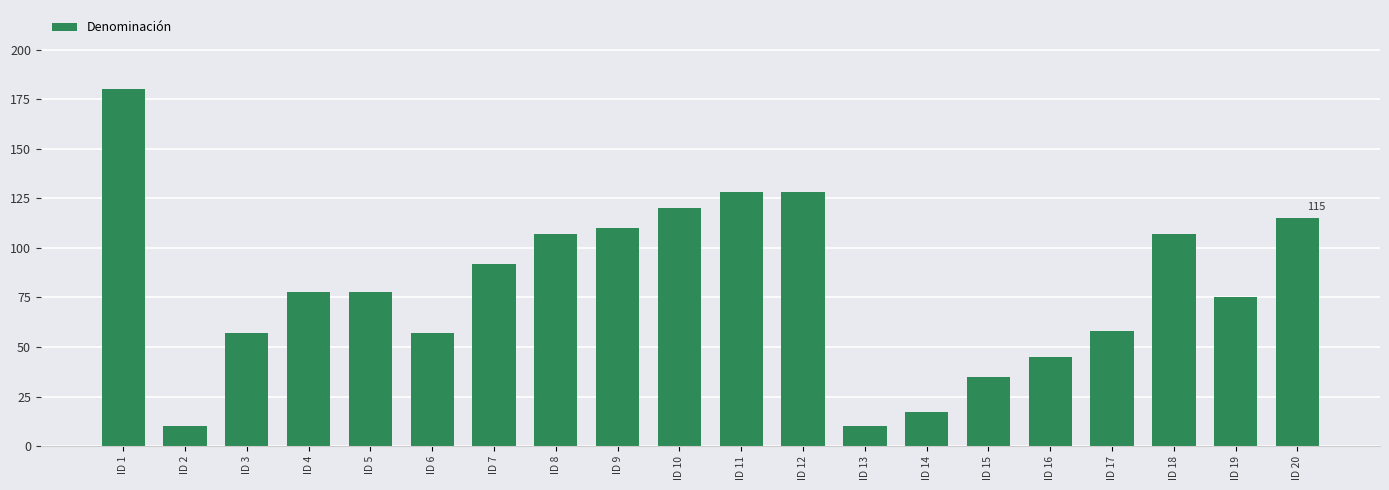

What is the change in value from ID 5 to ID 19?

-3